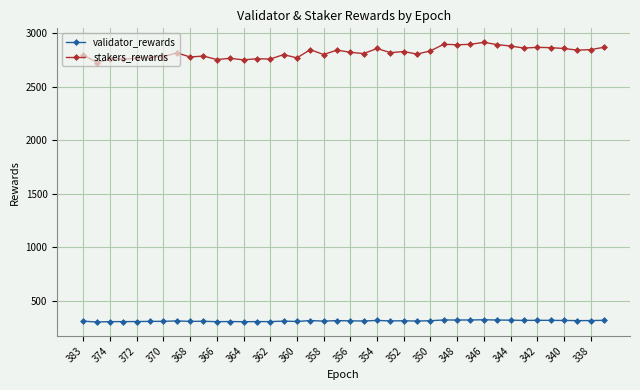

What is the maximum value for validator_rewards?

324.2